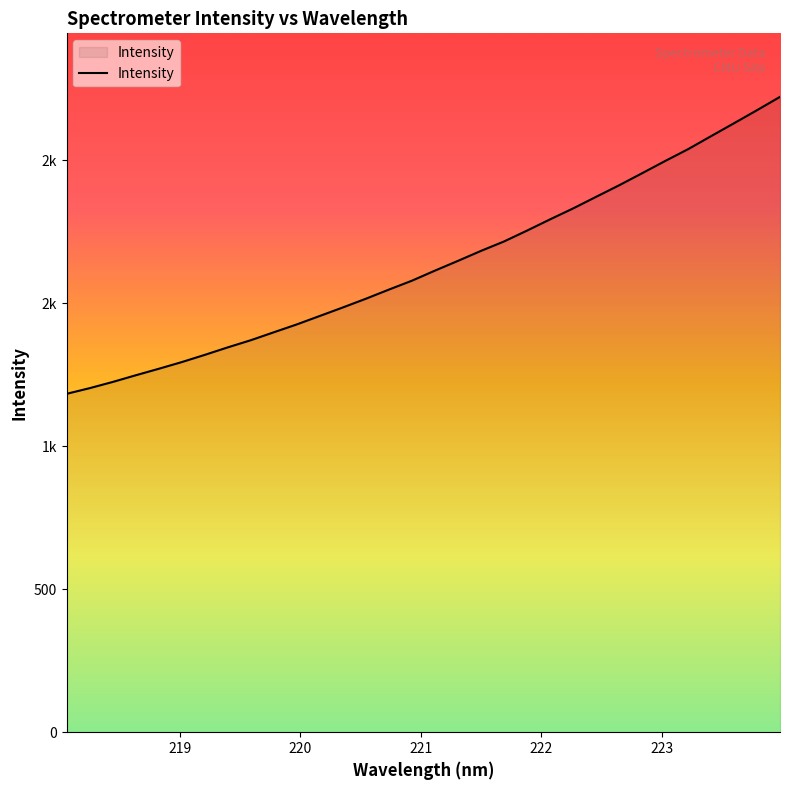

Which label corresponds to the smallest value in the chart?

218.0596